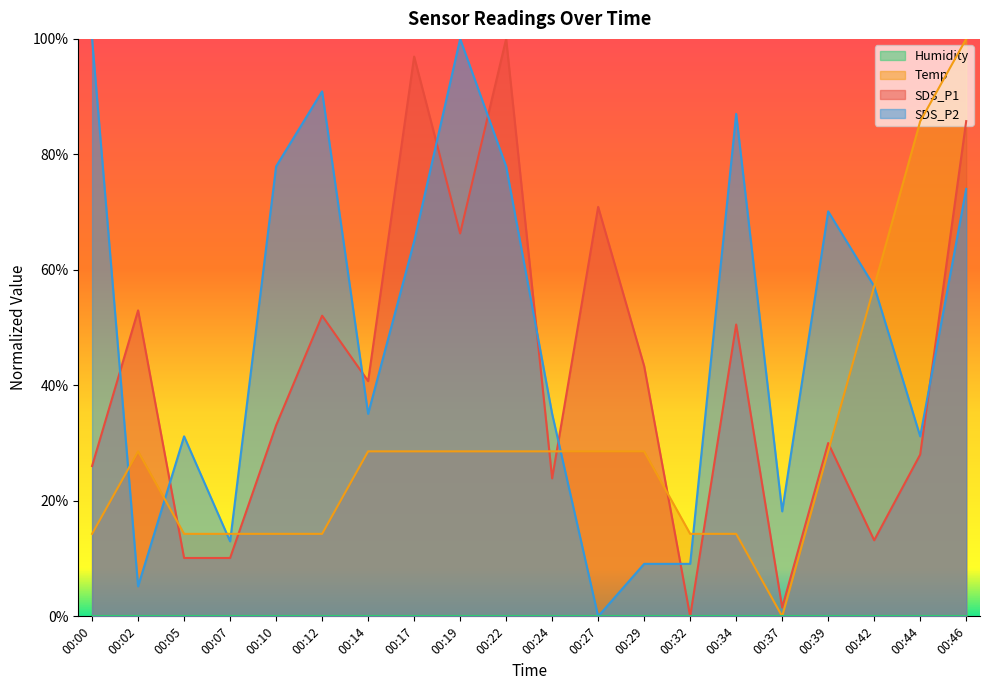

Where do SDS_P1 and Temp first cross each other?

00:02 and 00:05